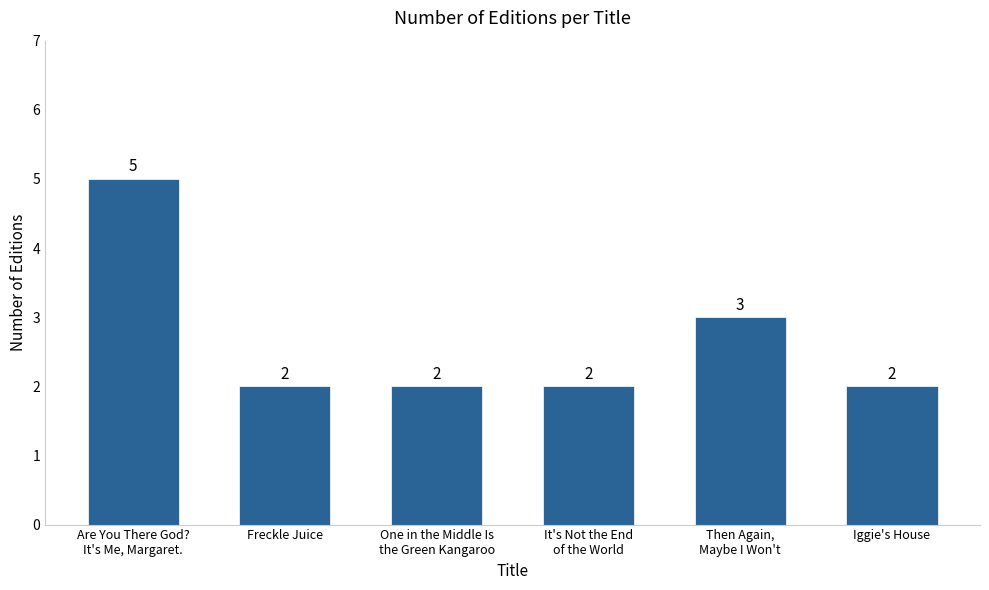

Which has a higher value, Are You There God?
It's Me, Margaret. or It's Not the End
of the World?

Are You There God?
It's Me, Margaret.